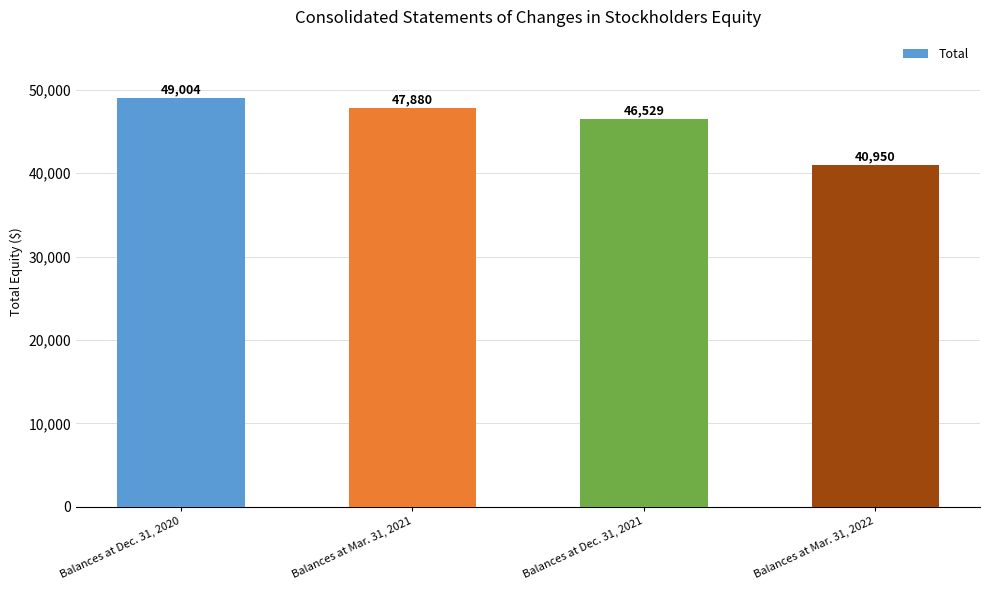

What is the difference between the maximum and minimum values?

8054